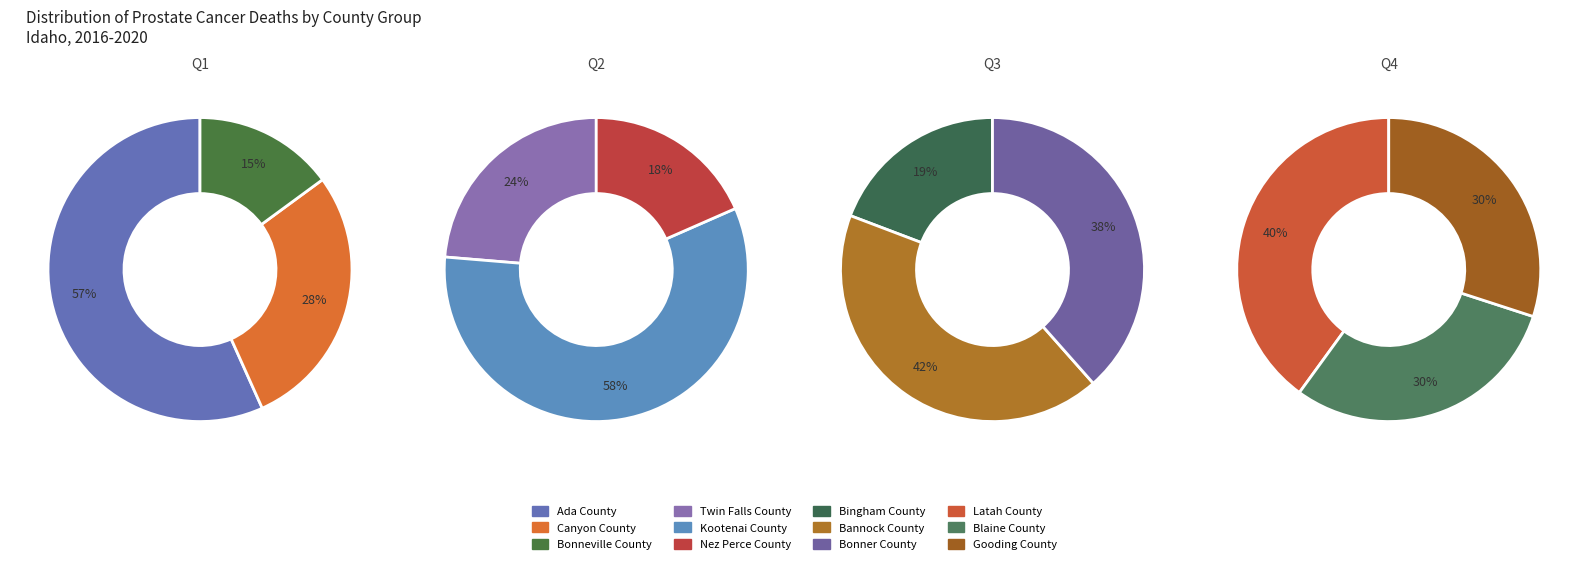

Count the number of slices in the pie.

12